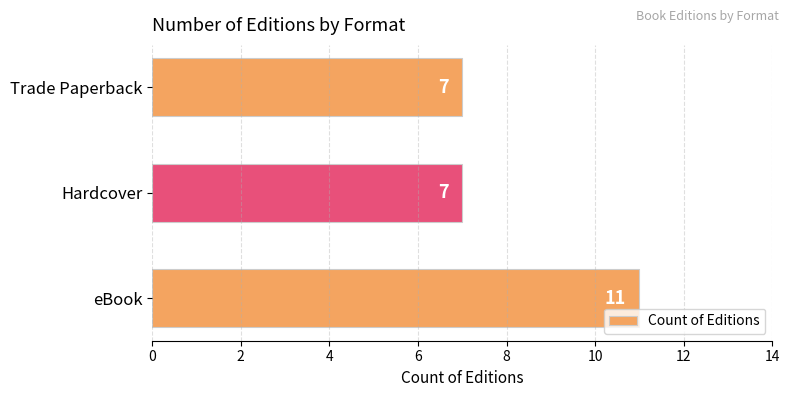

How many data points does each series have?

3